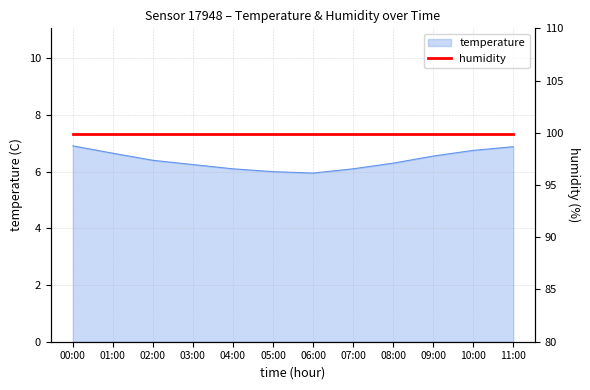

Reading left to right, extract all data points from this chart.

6.9	6.7	6.4	6.2	6.1	6.0	6.0	6.1	6.3	6.5	6.8	6.9